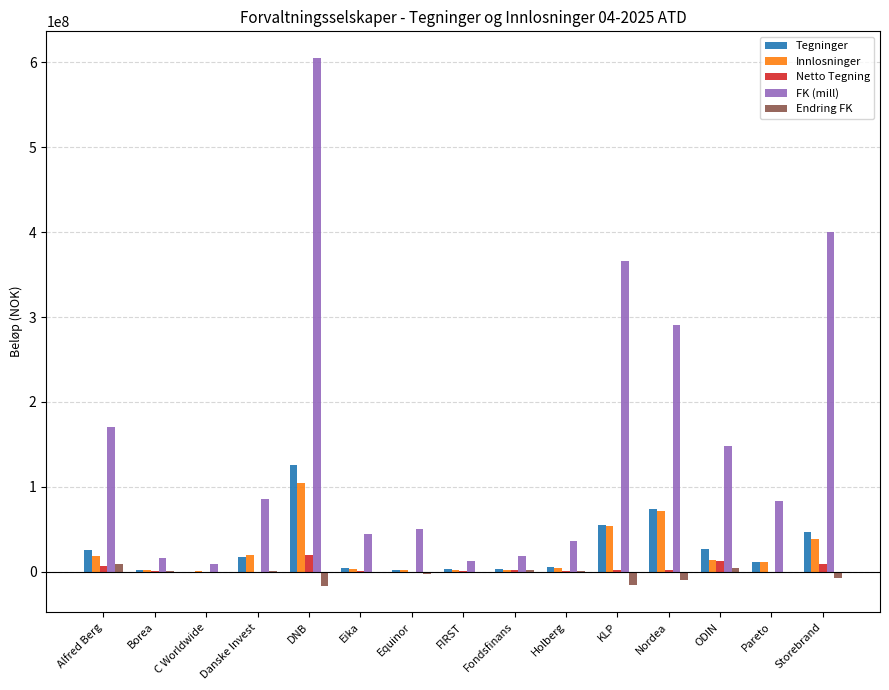

What are all the series names shown in the legend?

Tegninger, Innlosninger, Netto Tegning, FK (mill), Endring FK